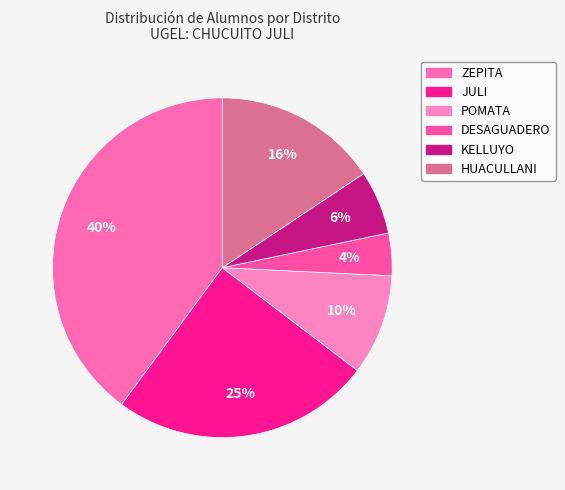

To the nearest percent, what is the difference between the largest and smallest slice percentages?

36%